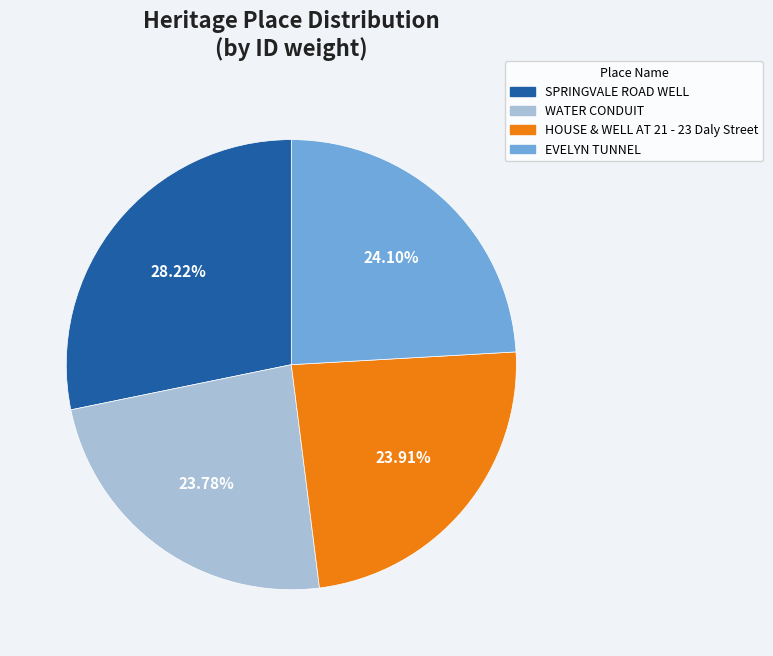

Does EVELYN TUNNEL account for over 50% of the chart?

No